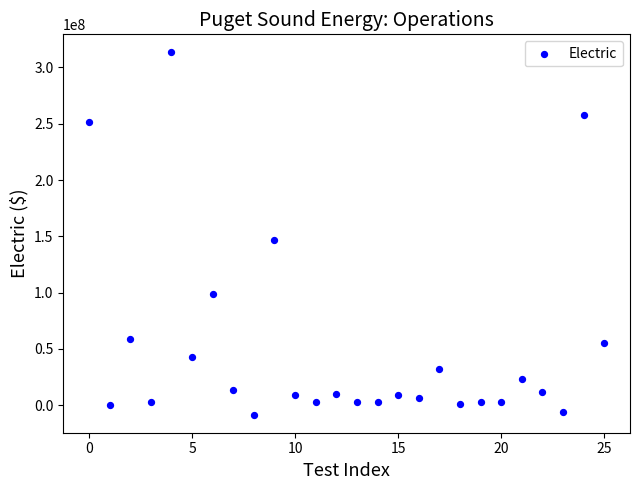

What is the range of Y values (max minus min)?

321653225.0